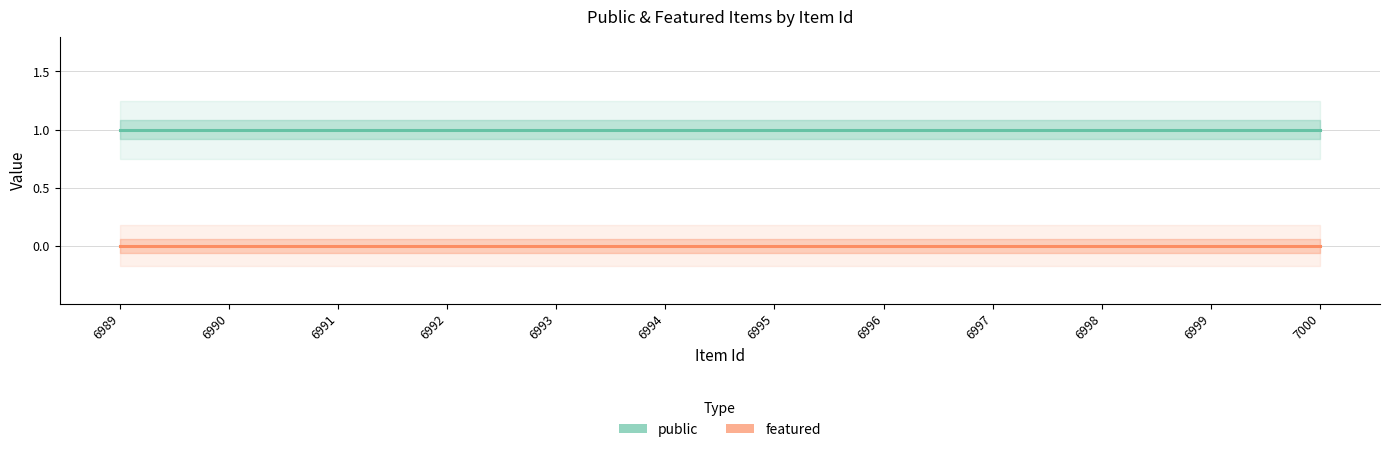

True or false: public has more than 1 points higher than both neighbors.

False